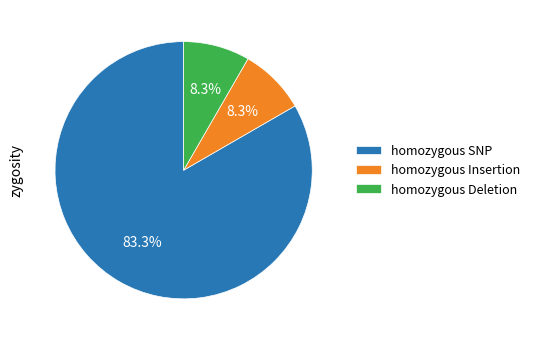

Between homozygous Deletion and homozygous SNP, which is larger?

homozygous SNP